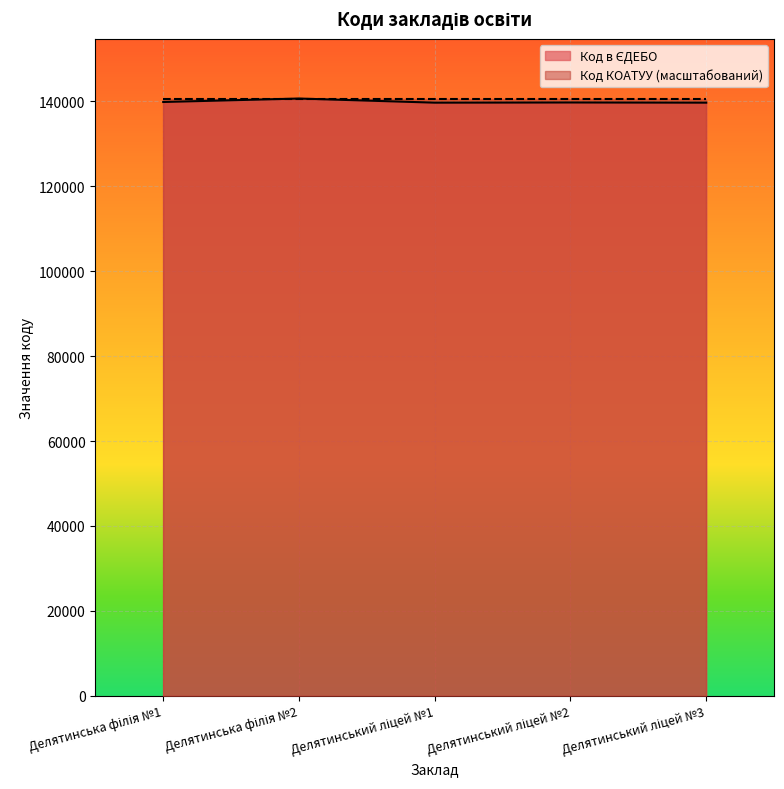

List the labels in order of value, largest first.

Делятинська філія №2, Делятинська філія №1, Делятинський ліцей №2, Делятинський ліцей №3, Делятинський ліцей №1